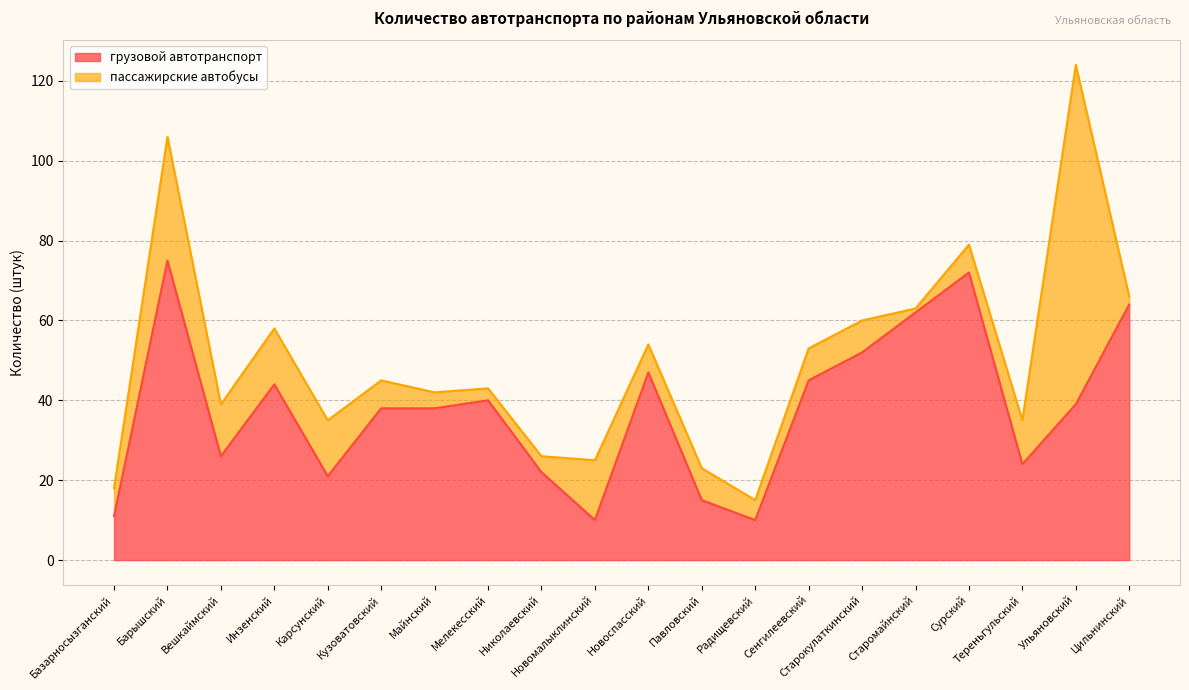

Approximately how many times larger is the value at Кузоватовский compared to Вешкаймский?

1.5